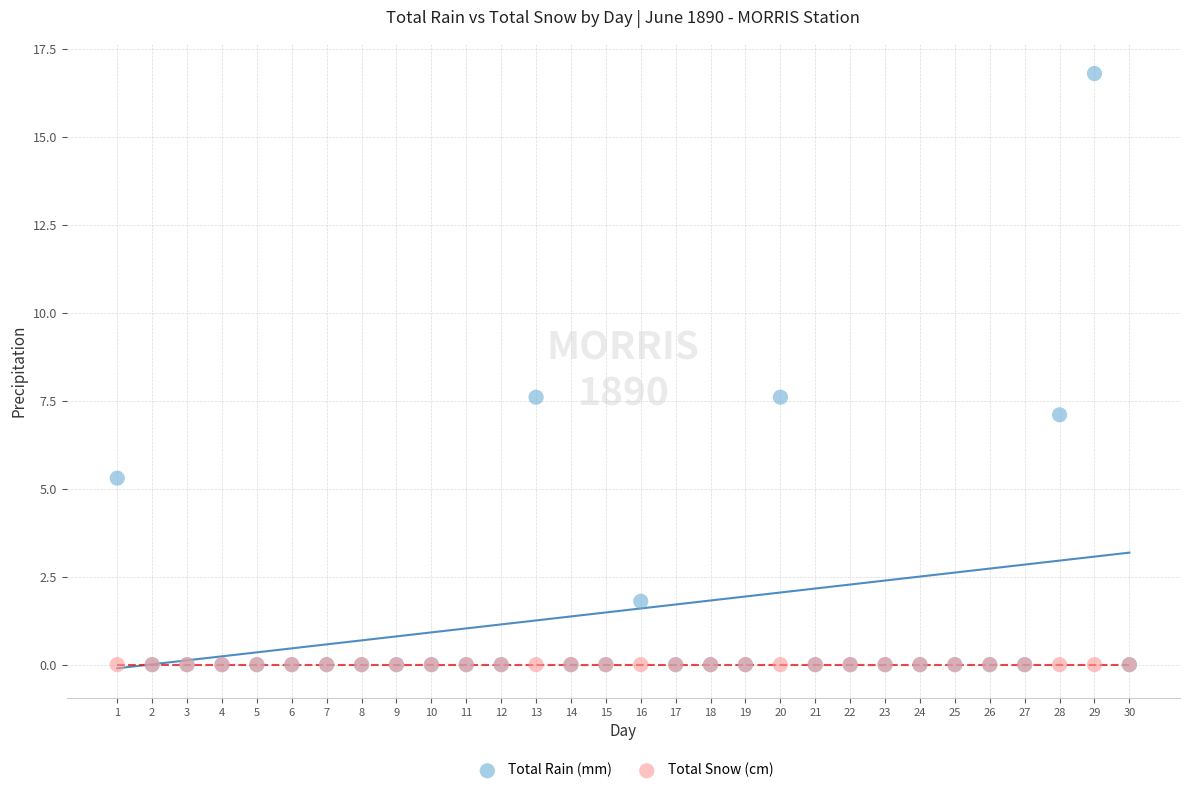

What are all the series names shown in the legend?

Total Rain (mm), Total Snow (cm)